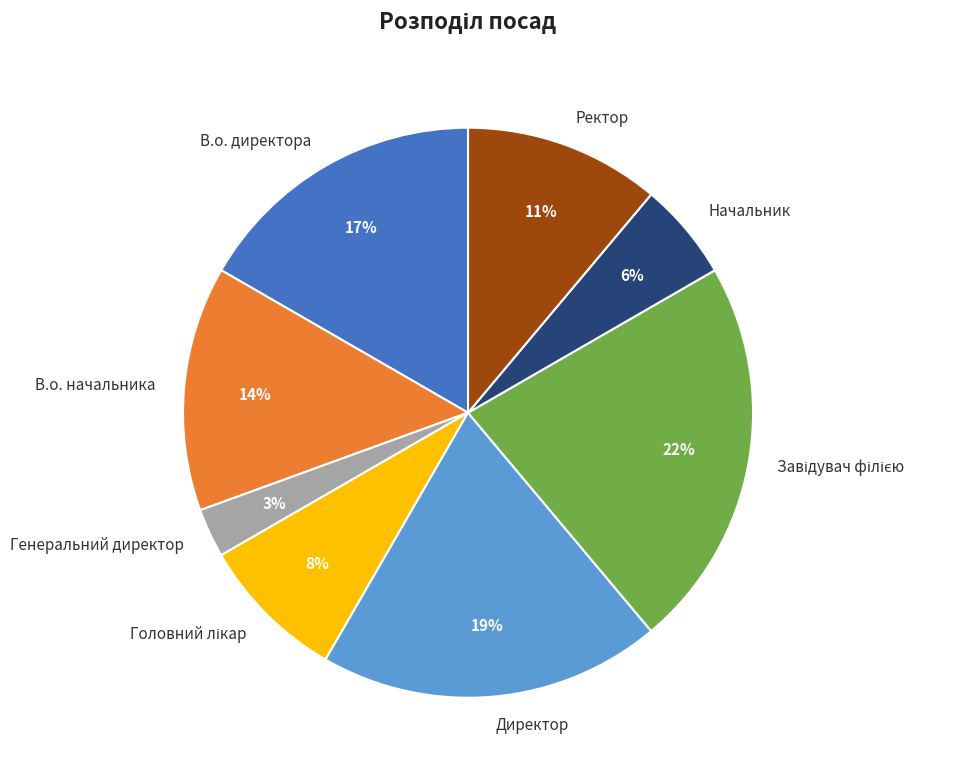

True or false: Начальник accounts for 6% of the total.

True